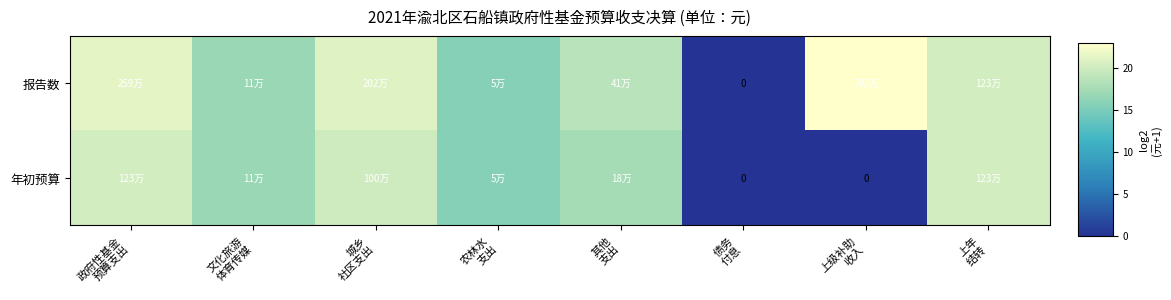

Which series has the largest total across all categories?

报告数